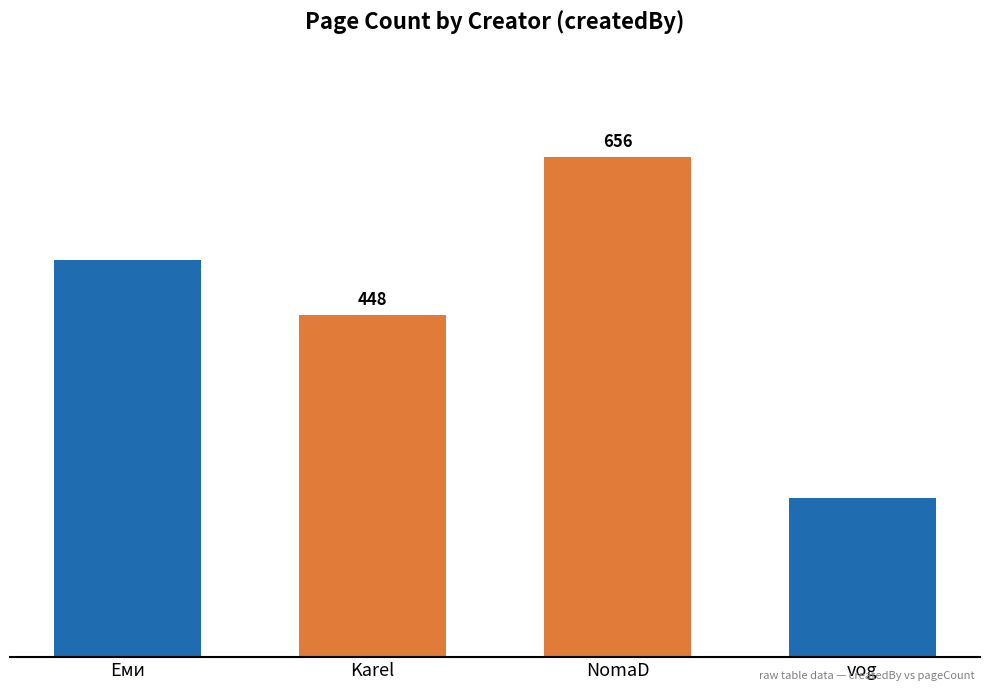

Rank the categories by value from highest to lowest.

NomaD, Еми, Karel, vog